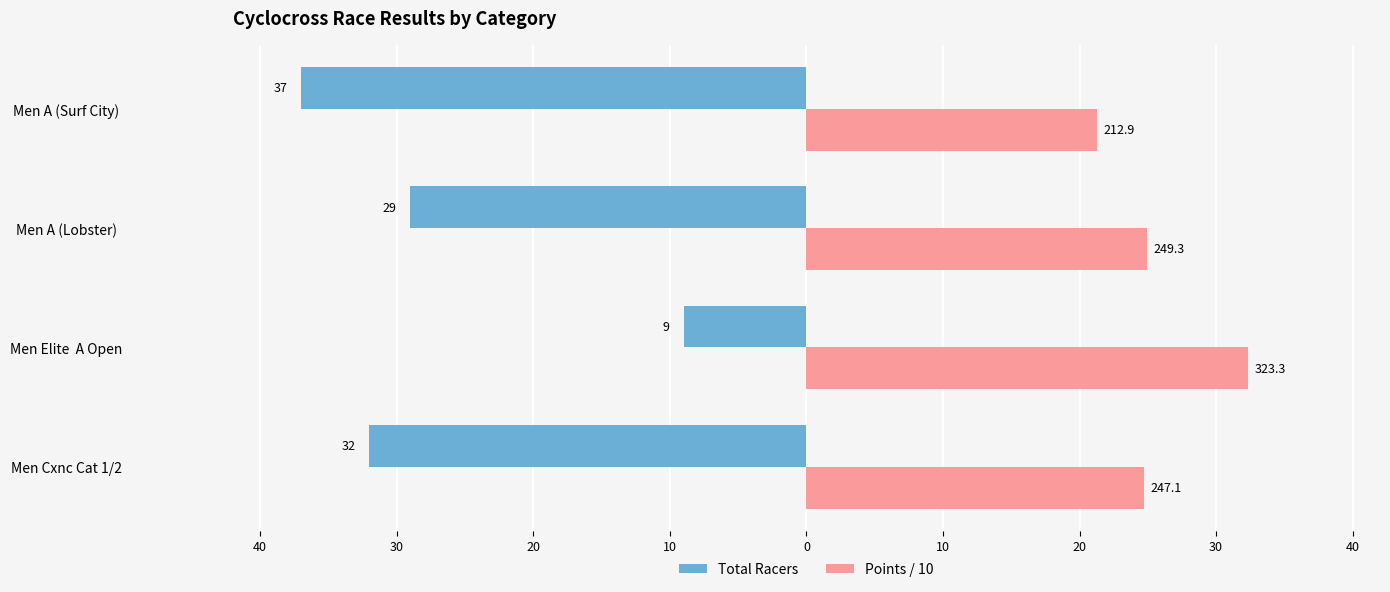

What is the minimum value shown in the chart?

-37.0